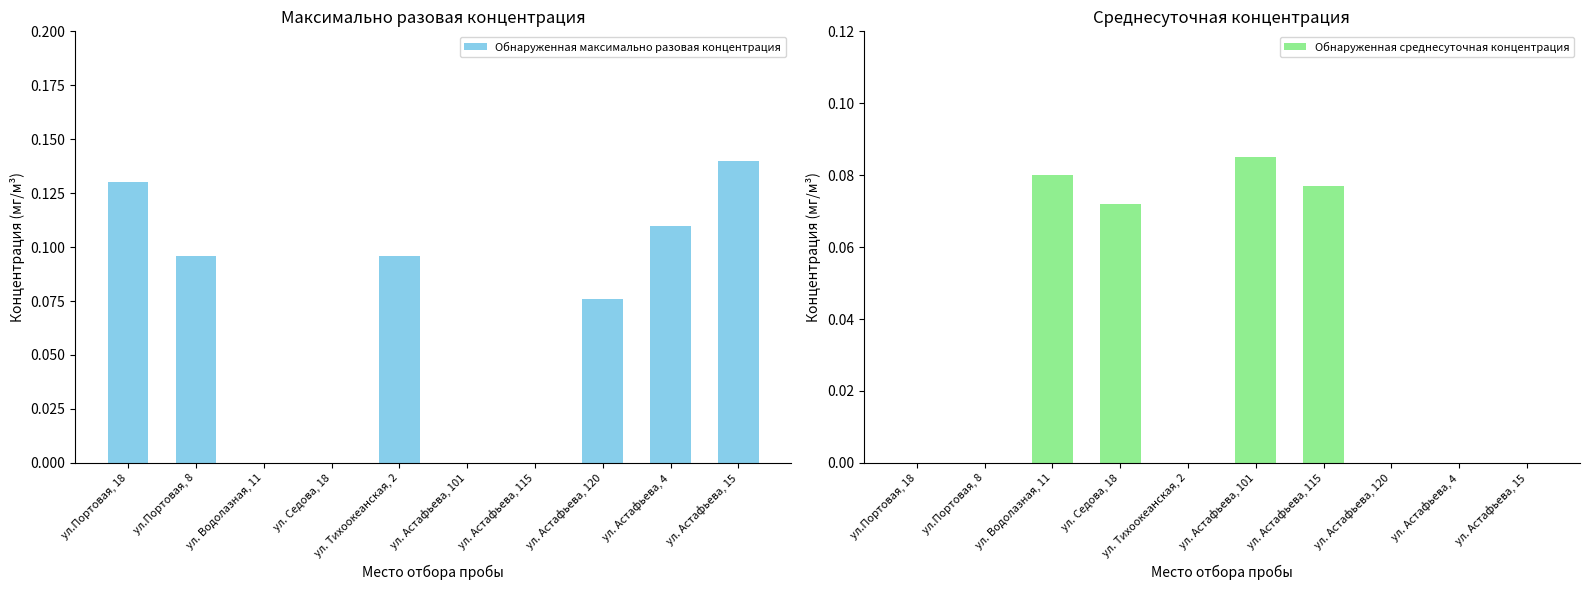

What are all the series names shown in the legend?

Обнаруженная максимально разовая концентрация, Обнаруженная среднесуточная концентрация